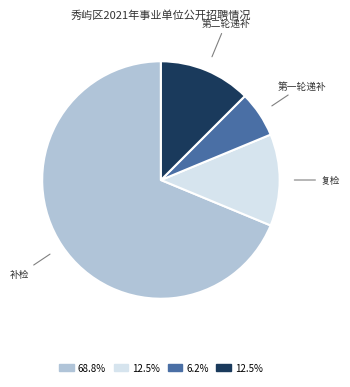

Which slice is the smallest?

第一轮递补